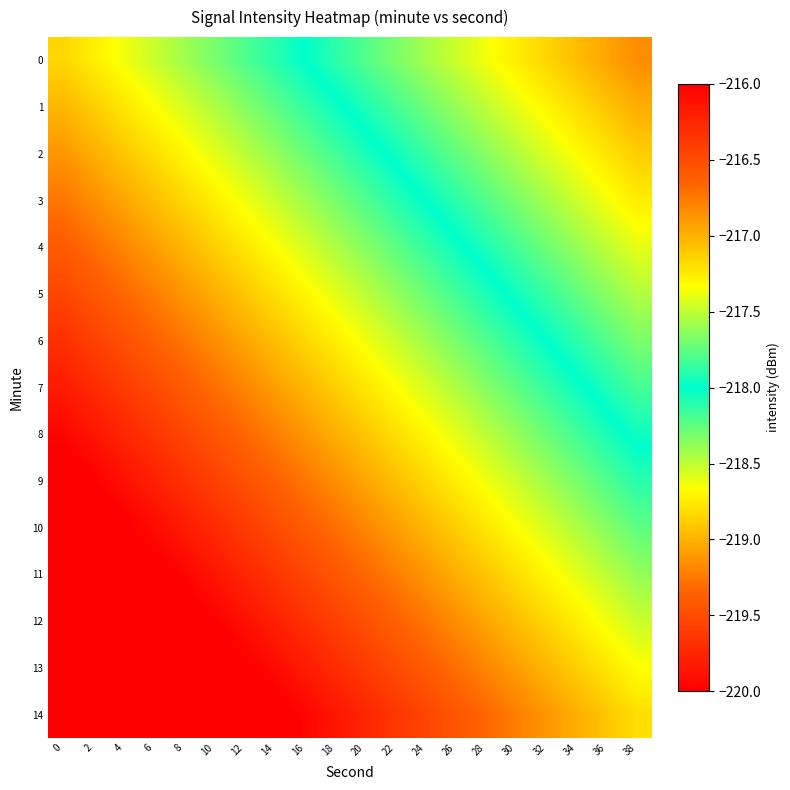

Between 18 and 28, which is larger?

28